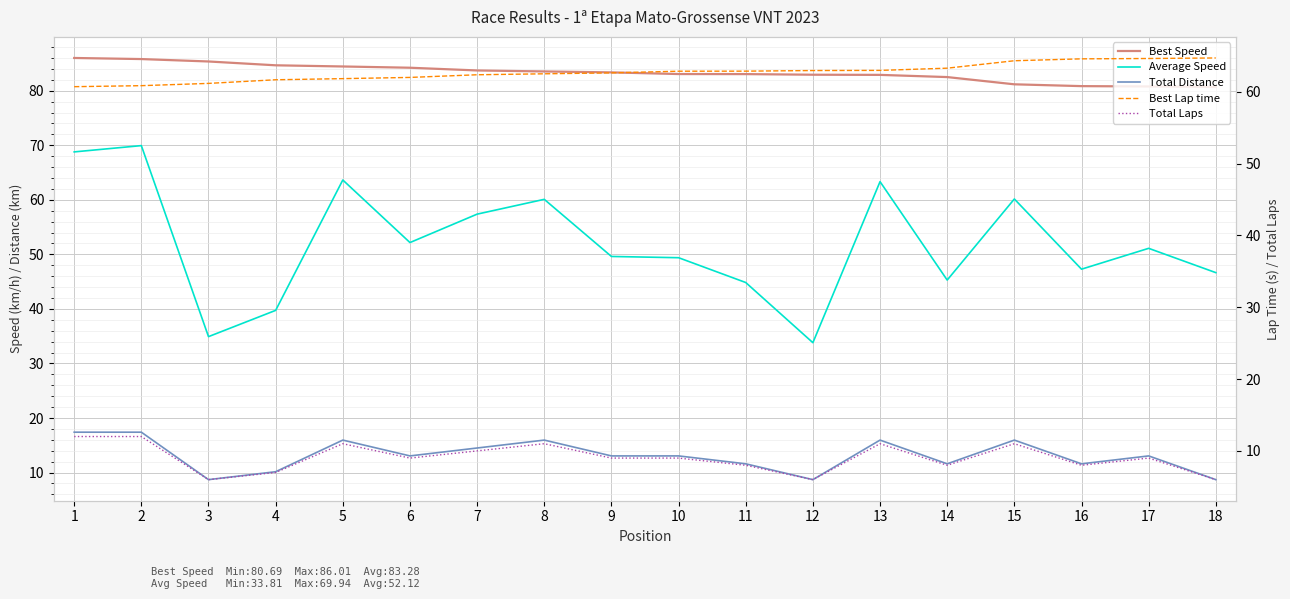

What is the total value across all series at 18?

206.7